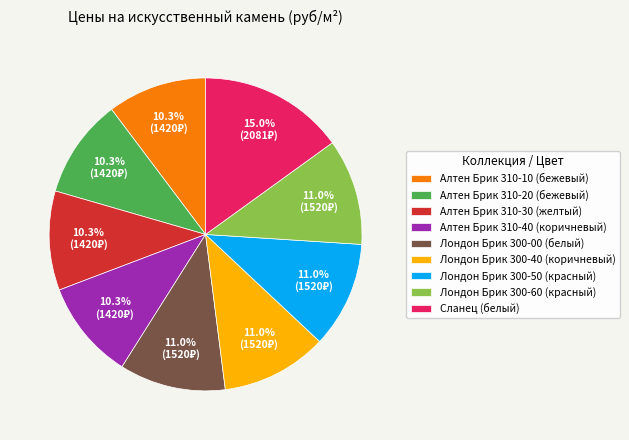

How many slices are in this pie chart?

9